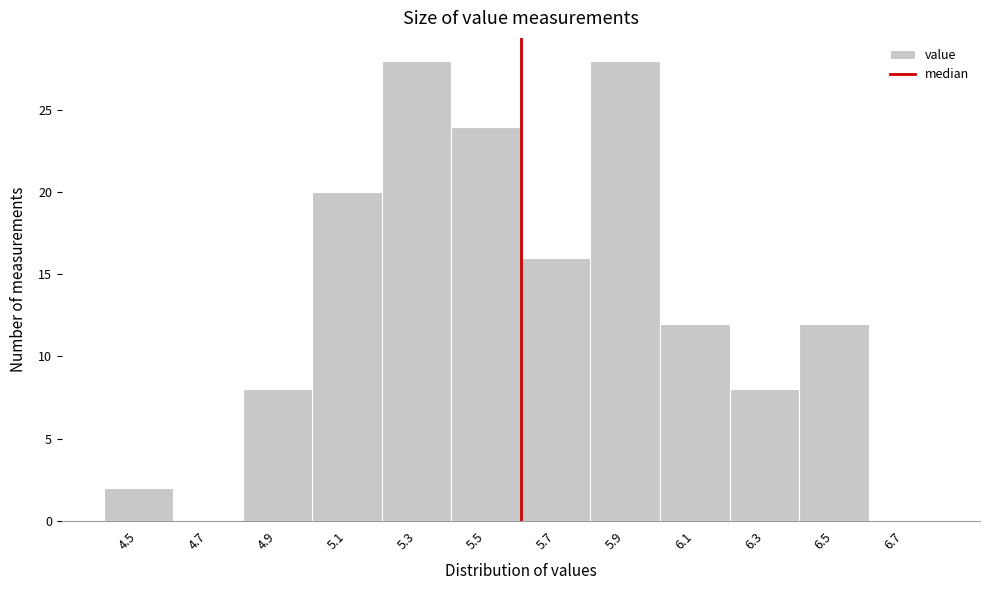

Reading left to right, transcribe all the data shown in this chart.

4.5=2	4.7=0	4.9=8	5.1=20	5.3=28	5.5=24	5.7=16	5.9=28	6.1=12	6.3=8	6.5=12	6.7=0